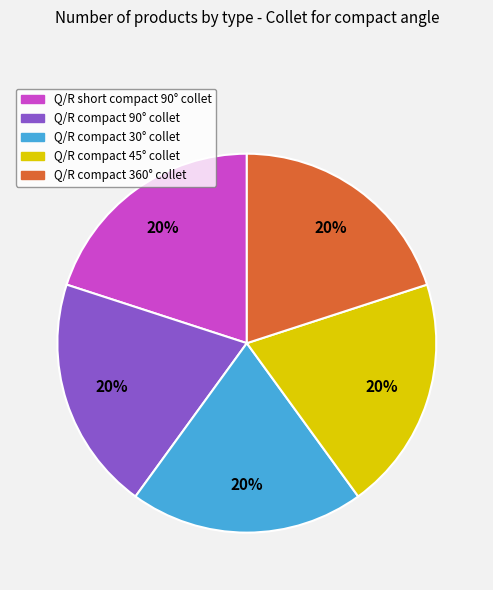

Does any single category account for the majority?

No